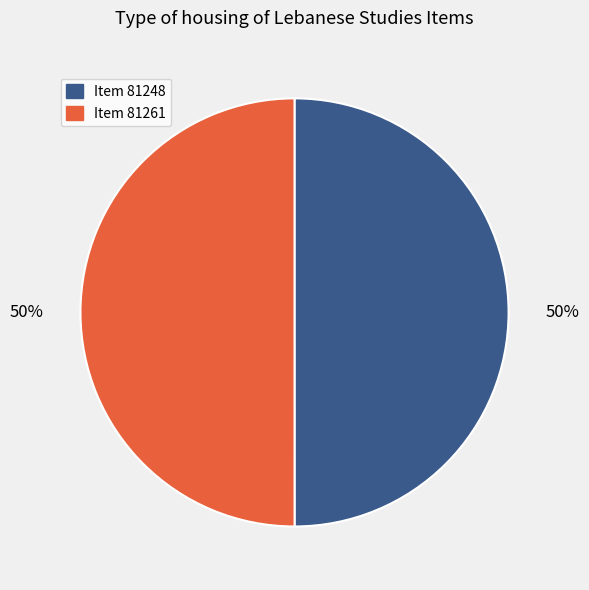

Is it true that Item 81248 is 45% of the pie?

False